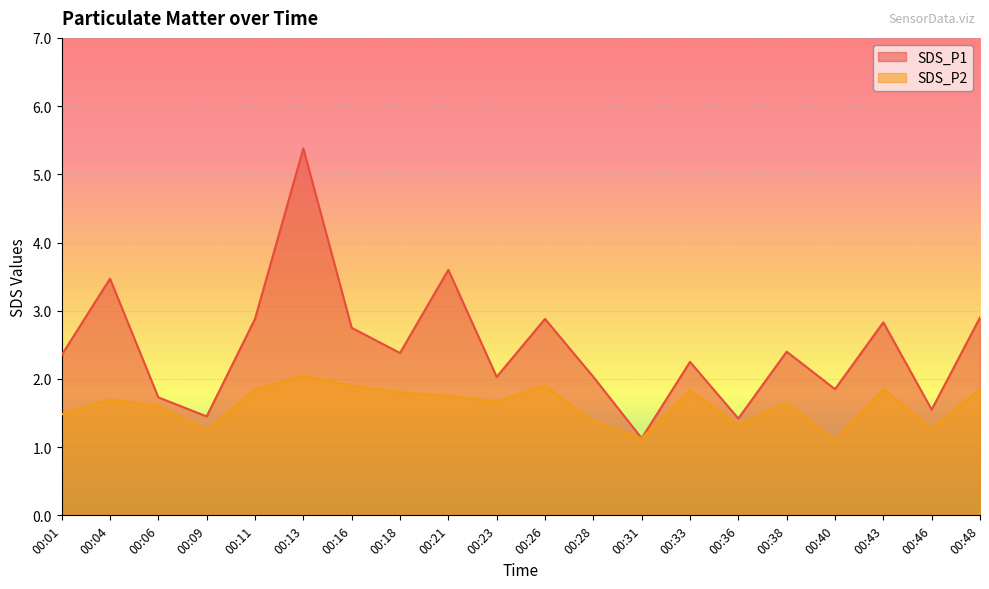

Which label corresponds to the smallest value in the chart?

00:40